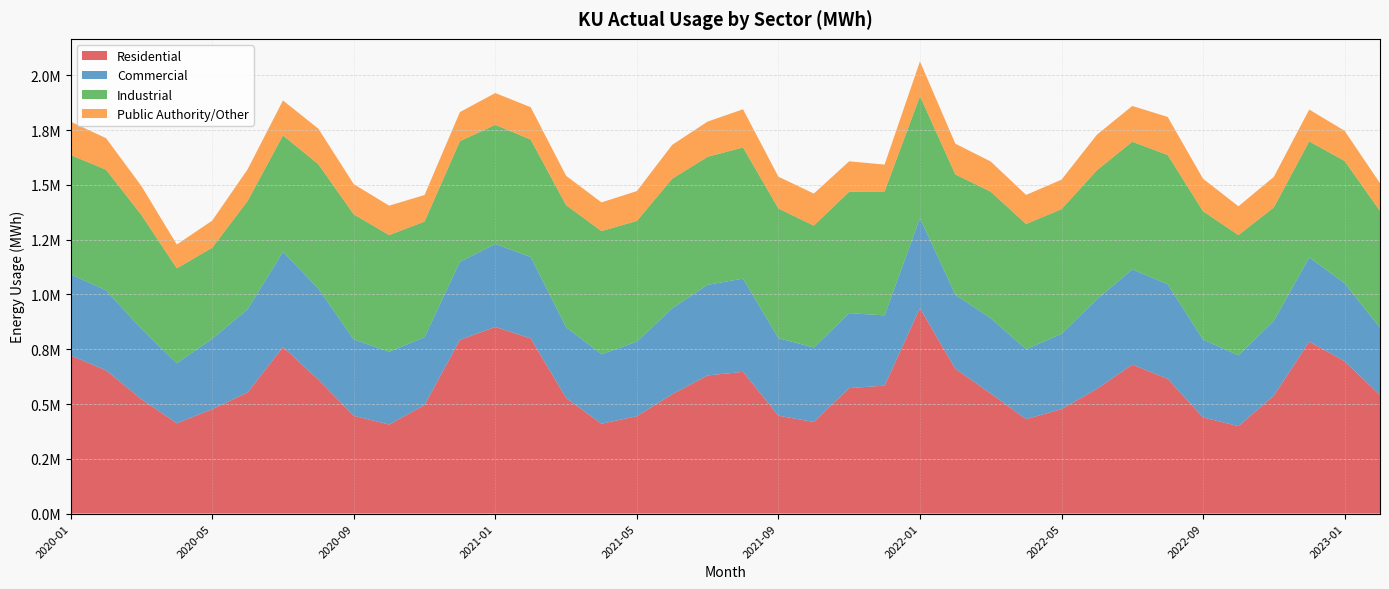

Reading left to right, transcribe all the data shown in this chart.

Residential: 2020-01=721928.6	2020-02=653437.5	2020-03=522267.1	2020-04=412183.5	2020-05=476337.8	2020-06=553159.9	2020-07=760157.4	2020-08=610776.6	2020-09=446255.3	2020-10=406296.3	2020-11=495743.1	2020-12=792819.6	2021-01=851900.1	2021-02=799421.8	2021-03=527521.2	2021-04=410064.3	2021-05=444395.2	2021-06=544776.8	2021-07=630527.2	2021-08=646946.2	2021-09=446853.9	2021-10=418139.1	2021-11=572796.8	2021-12=583951.7	2022-01=937314.1	2022-02=660986.7	2022-03=547934.8	2022-04=431141.0	2022-05=477053.6	2022-06=569074.6	2022-07=680042.6	2022-08=615061.7	2022-09=439026.2	2022-10=399023.7	2022-11=538521.0	2022-12=784740.2	2023-01=695801.6	2023-02=540011.8
Commercial: 2020-01=369996.3	2020-02=365880.3	2020-03=321158.5	2020-04=274025.4	2020-05=321486.2	2020-06=379565.4	2020-07=434934.0	2020-08=416175.5	2020-09=348503.1	2020-10=332421.1	2020-11=309424.3	2020-12=356724.0	2021-01=378709.3	2021-02=371867.2	2021-03=323420.2	2021-04=317543.1	2021-05=340483.3	2021-06=392397.9	2021-07=413733.2	2021-08=425718.4	2021-09=354129.2	2021-10=339663.5	2021-11=342221.1	2021-12=320781.3	2022-01=411713.8	2022-02=337846.4	2022-03=343955.0	2022-04=319009.0	2022-05=343391.7	2022-06=409094.1	2022-07=434676.8	2022-08=431829.9	2022-09=355257.5	2022-10=323259.5	2022-11=341057.4	2022-12=384779.8	2023-01=355747.3	2023-02=308412.5
Industrial: 2020-01=544555.4	2020-02=550504.8	2020-03=519435.3	2020-04=433137.6	2020-05=415935.1	2020-06=494093.3	2020-07=531118.0	2020-08=567672.7	2020-09=571040.3	2020-10=532432.0	2020-11=527737.2	2020-12=550521.2	2021-01=543935.9	2021-02=535865.4	2021-03=556942.2	2021-04=562030.9	2021-05=550852.1	2021-06=591513.7	2021-07=584500.0	2021-08=598436.4	2021-09=591699.1	2021-10=556772.7	2021-11=554166.4	2021-12=565366.2	2022-01=556732.8	2022-02=549125.5	2022-03=577380.9	2022-04=571663.9	2022-05=569206.2	2022-06=589117.7	2022-07=582706.3	2022-08=589895.7	2022-09=585897.3	2022-10=548988.9	2022-11=518092.1	2022-12=529491.6	2023-01=558196.2	2023-02=532805.4
Public Authority/Other: 2020-01=152425.2	2020-02=143695.6	2020-03=132065.6	2020-04=108727.9	2020-05=123466.0	2020-06=144344.0	2020-07=159522.5	2020-08=162133.9	2020-09=138000.1	2020-10=134341.9	2020-11=121157.9	2020-12=132692.2	2021-01=145107.6	2021-02=147766.8	2021-03=134174.5	2021-04=130692.1	2021-05=136238.5	2021-06=154558.8	2021-07=160555.9	2021-08=174441.8	2021-09=145098.1	2021-10=146049.2	2021-11=138771.1	2021-12=122826.8	2022-01=158032.4	2022-02=140456.4	2022-03=137779.1	2022-04=132758.6	2022-05=134566.7	2022-06=162059.1	2022-07=163199.2	2022-08=173717.0	2022-09=148162.3	2022-10=131388.9	2022-11=139268.8	2022-12=145289.3	2023-01=137423.5	2023-02=126785.4